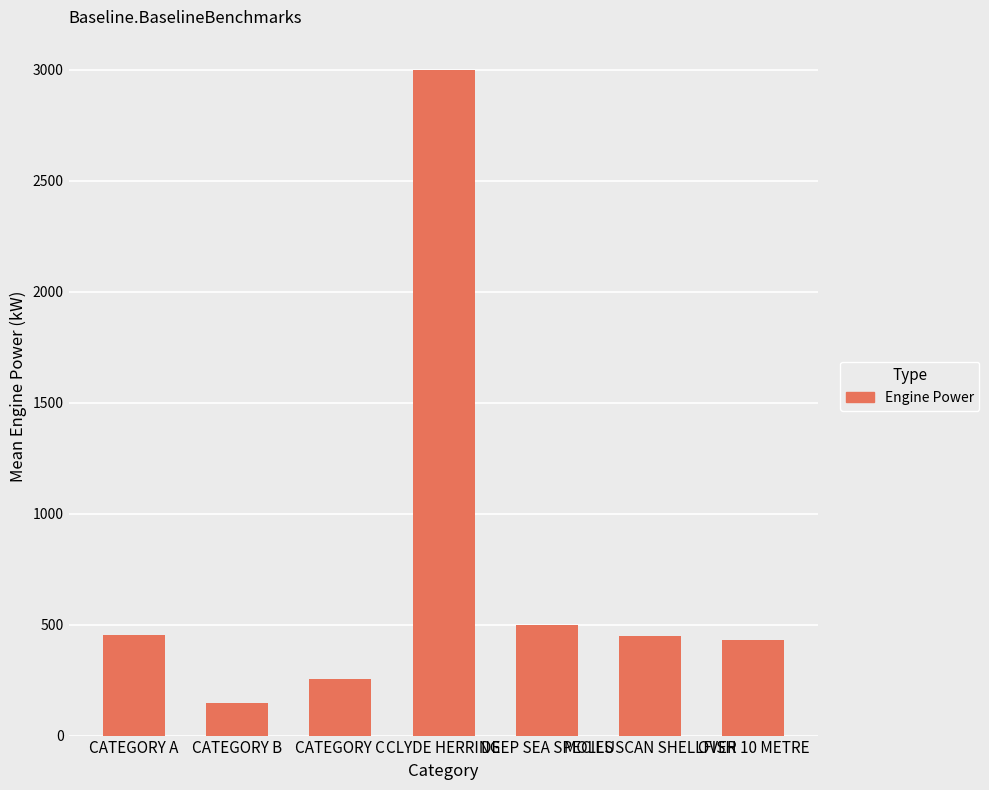

True or false: the data shows 453.0 at CATEGORY A.

True